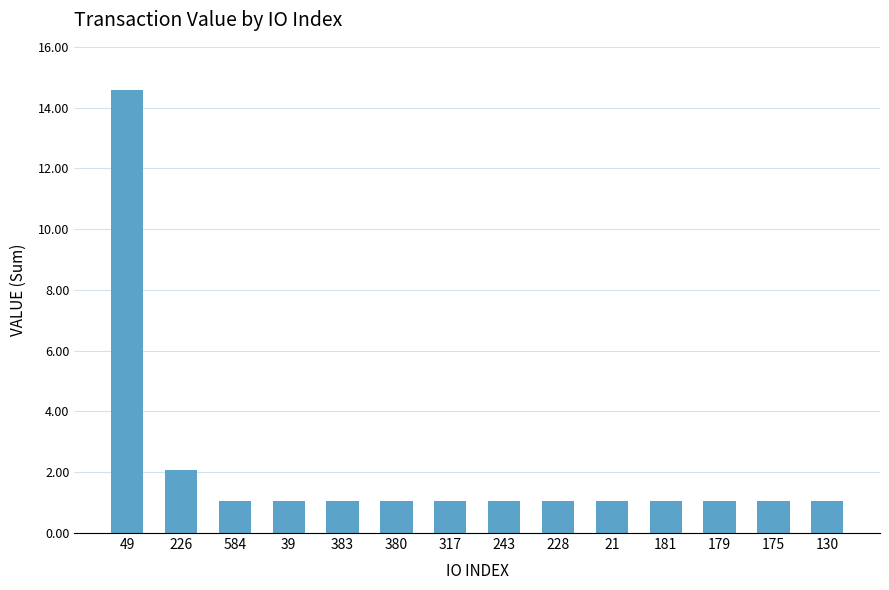

Count the number of data series in this chart.

1